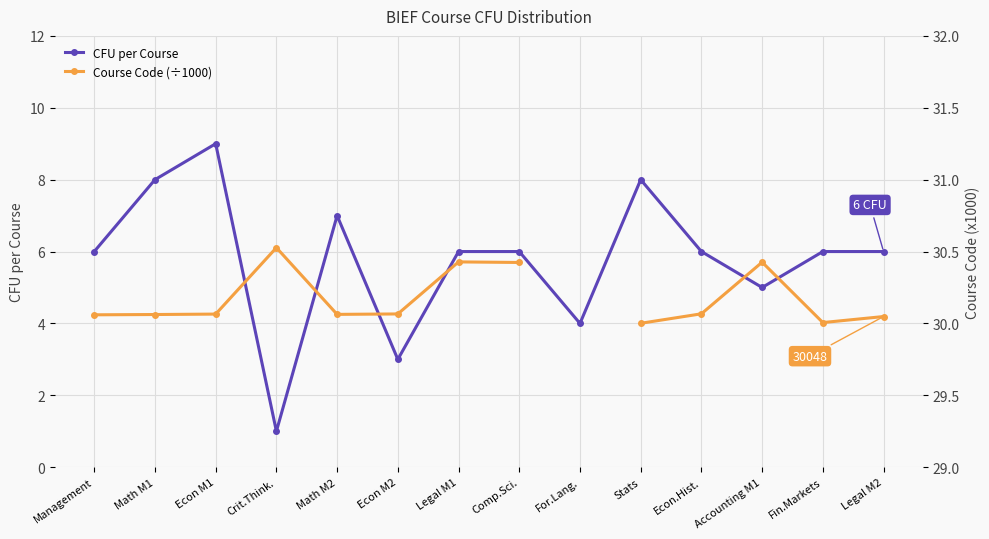

True or false: Course Code (÷1000) and CFU per Course intersect in this chart.

False